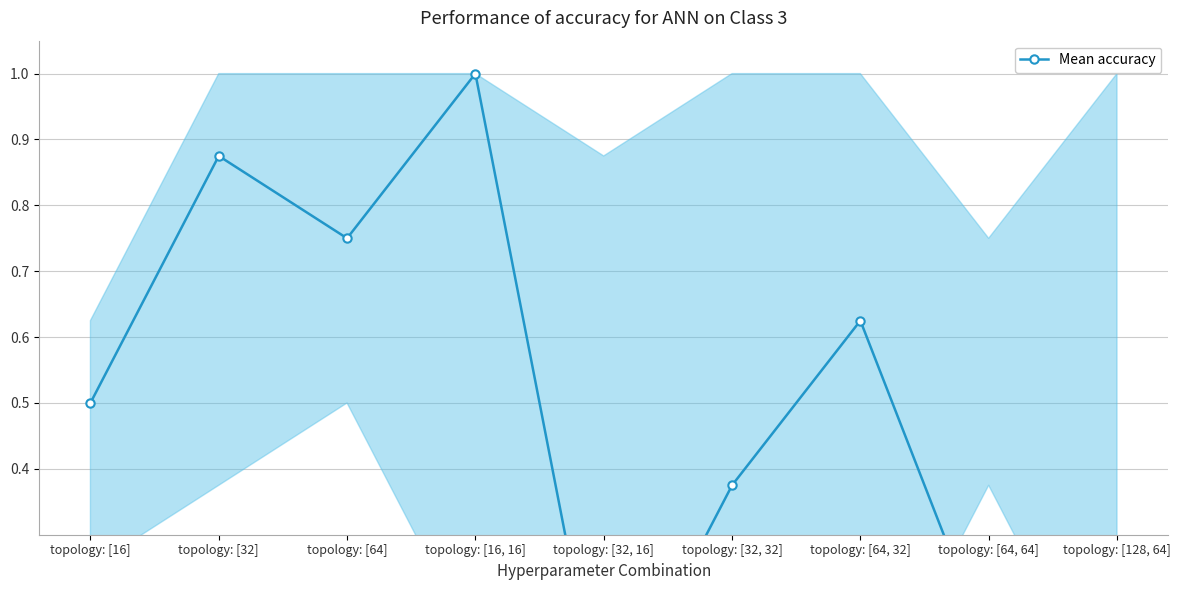

At which category does the chart reach its peak across all series?

topology: [16, 16]